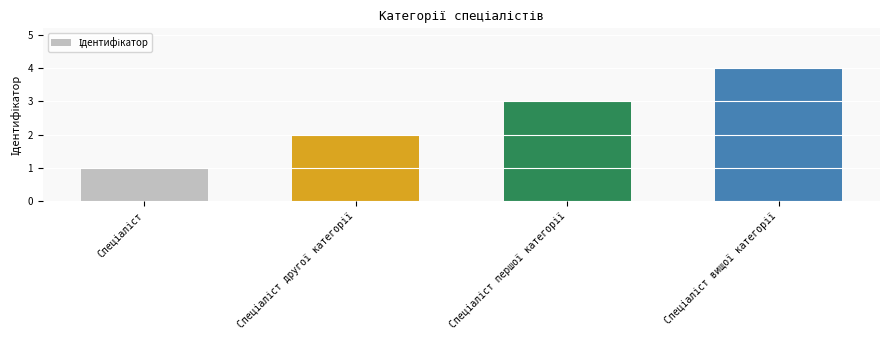

What is the maximum value shown in the chart?

4